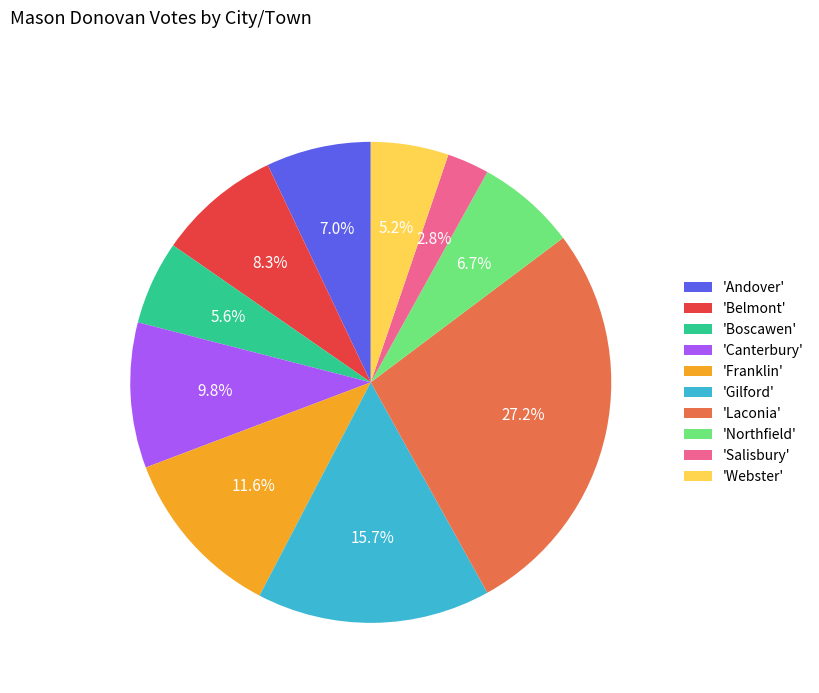

Which has a higher value, 'Boscawen' or 'Andover'?

'Andover'